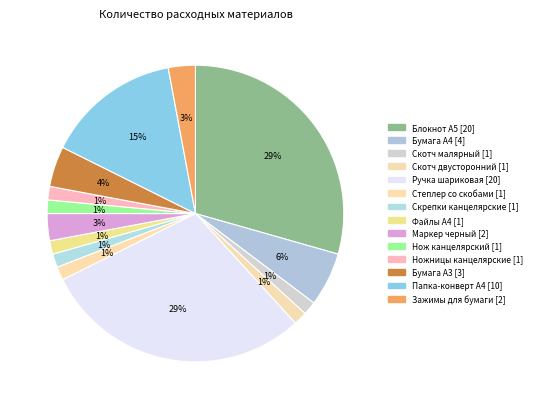

Does Степлер со скобами represent more than half of the total?

No